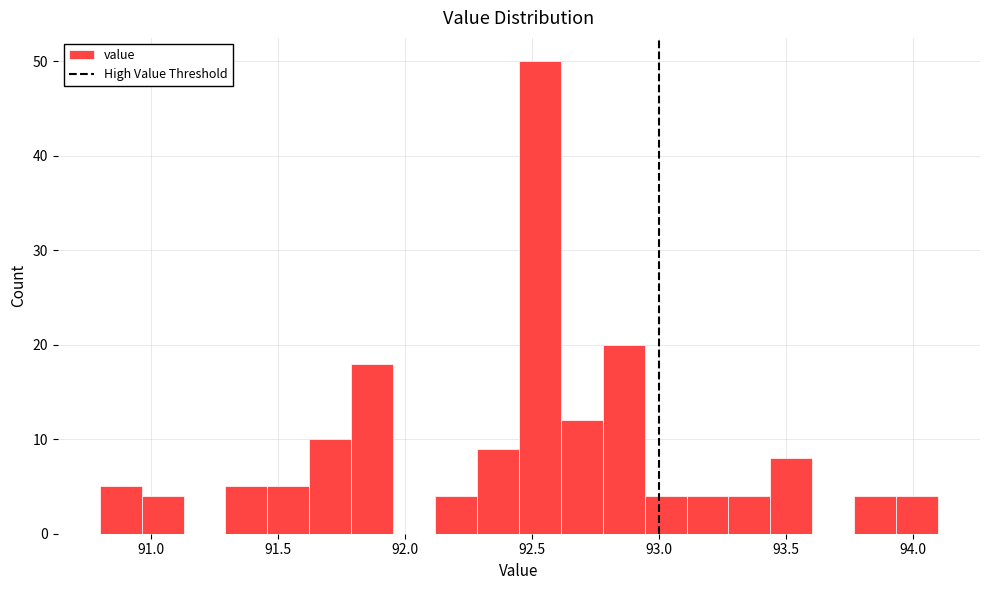

Around what value on the x-axis is the tallest bar? Give the approximate position of its centre, as read against the axis.

92.55